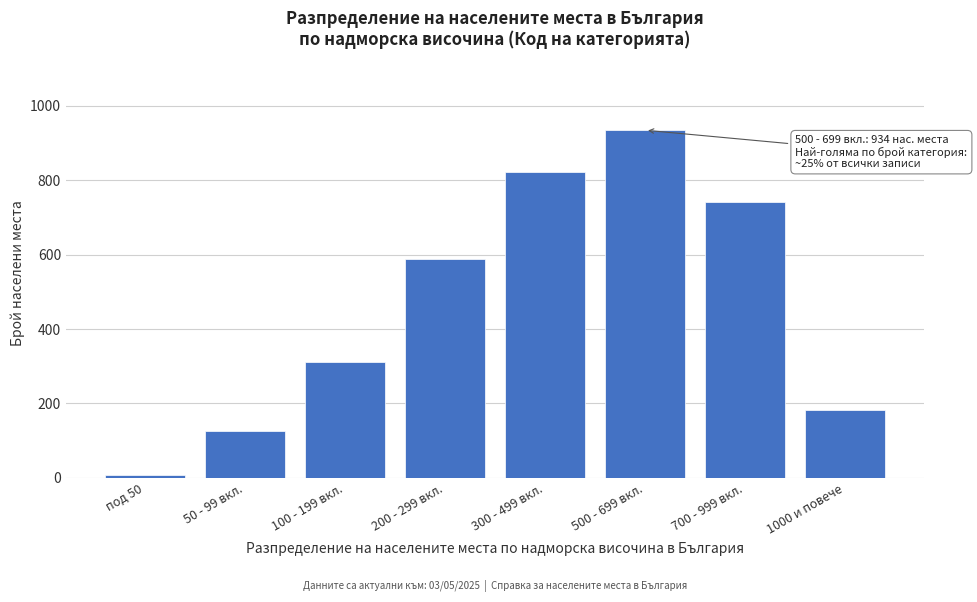

Reading left to right, what are all the values shown in this chart?

под 50=8	50 - 99 вкл.=127	100 - 199 вкл.=312	200 - 299 вкл.=587	300 - 499 вкл.=823	500 - 699 вкл.=934	700 - 999 вкл.=742	1000 и повече=183